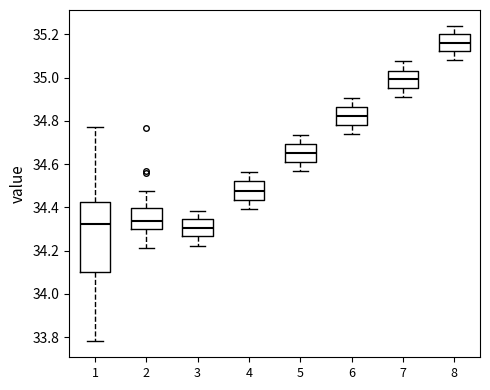

Which box is the tallest, from its lower edge to its upper edge?

1